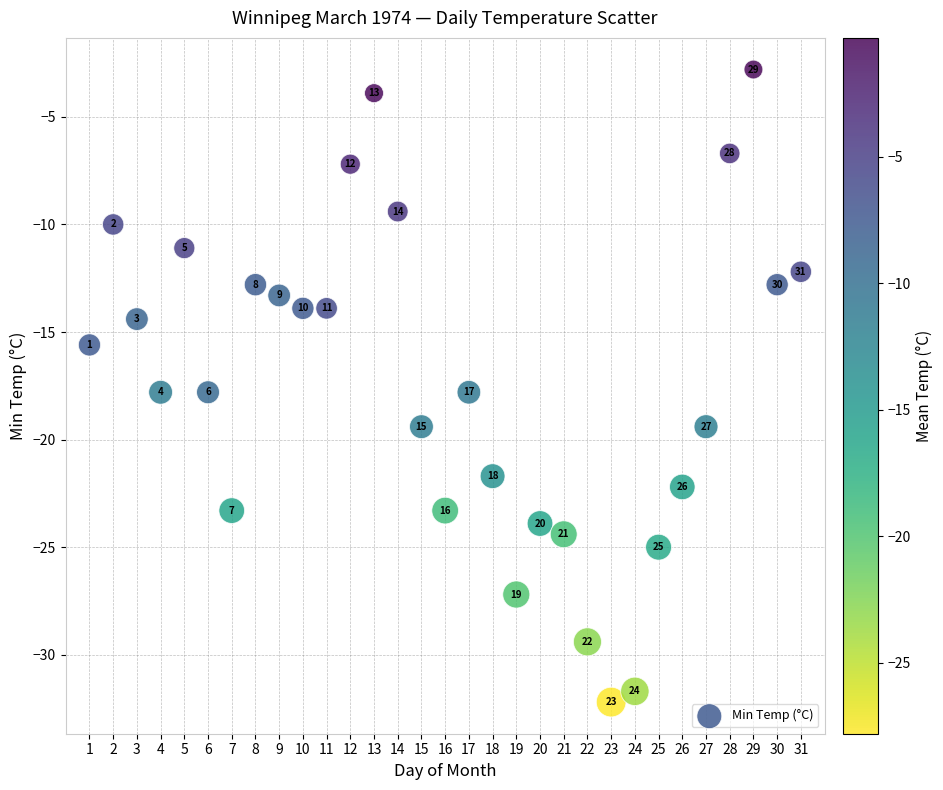

What Y value in the scatter plot is closest to -17?

-17.8